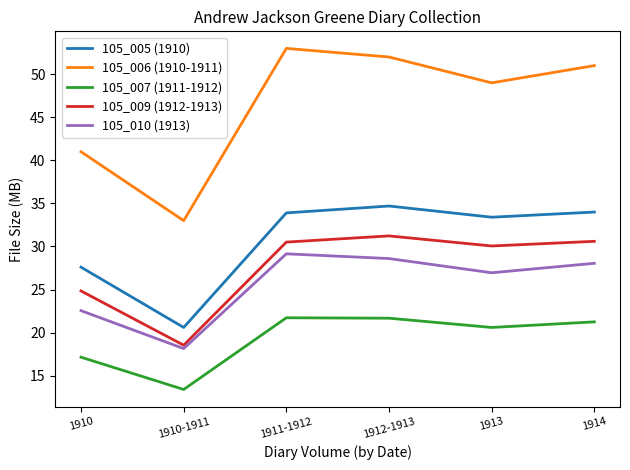

How many interior local valleys does the 105_010 (1913) series have?

2